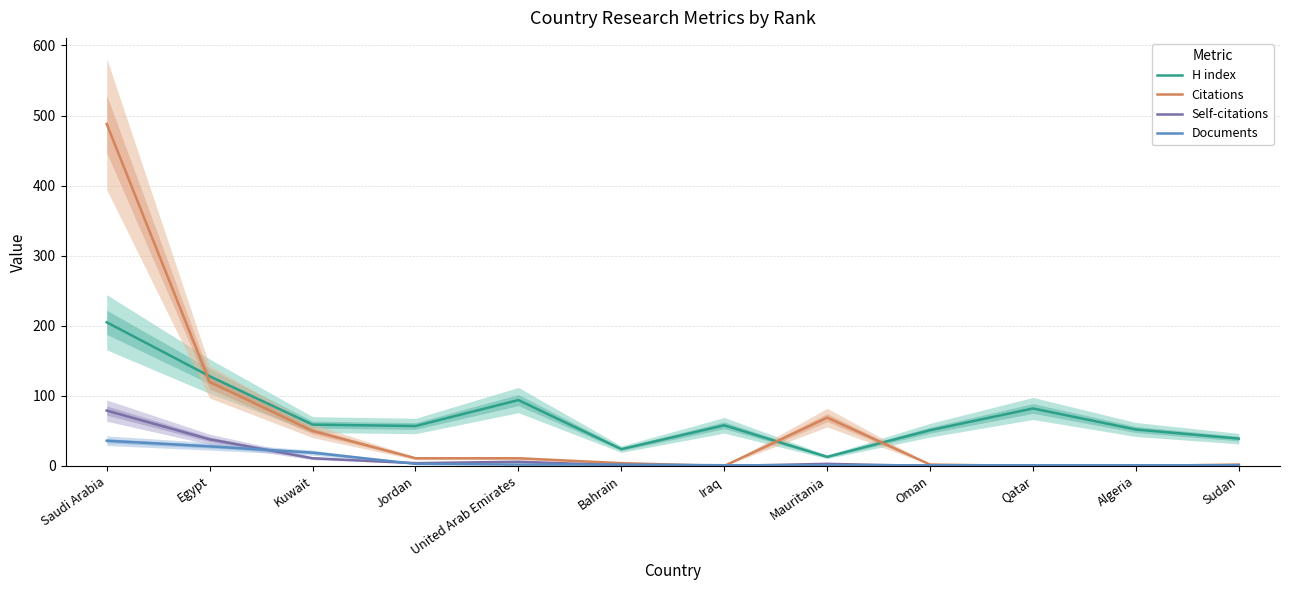

What value does the Self-citations series have at Bahrain?

1